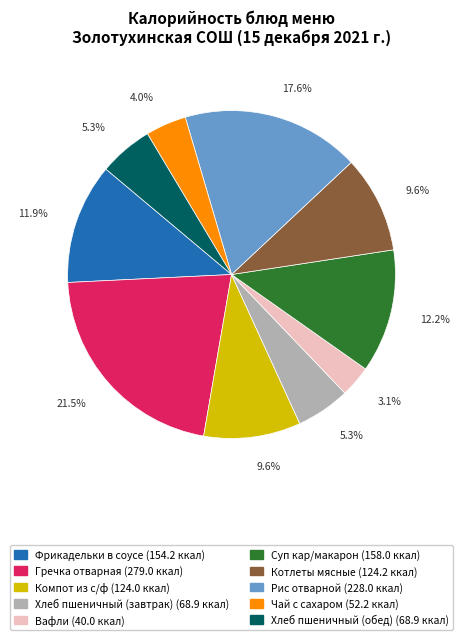

How much of the chart is everything except Гречка отварная?

78.5%